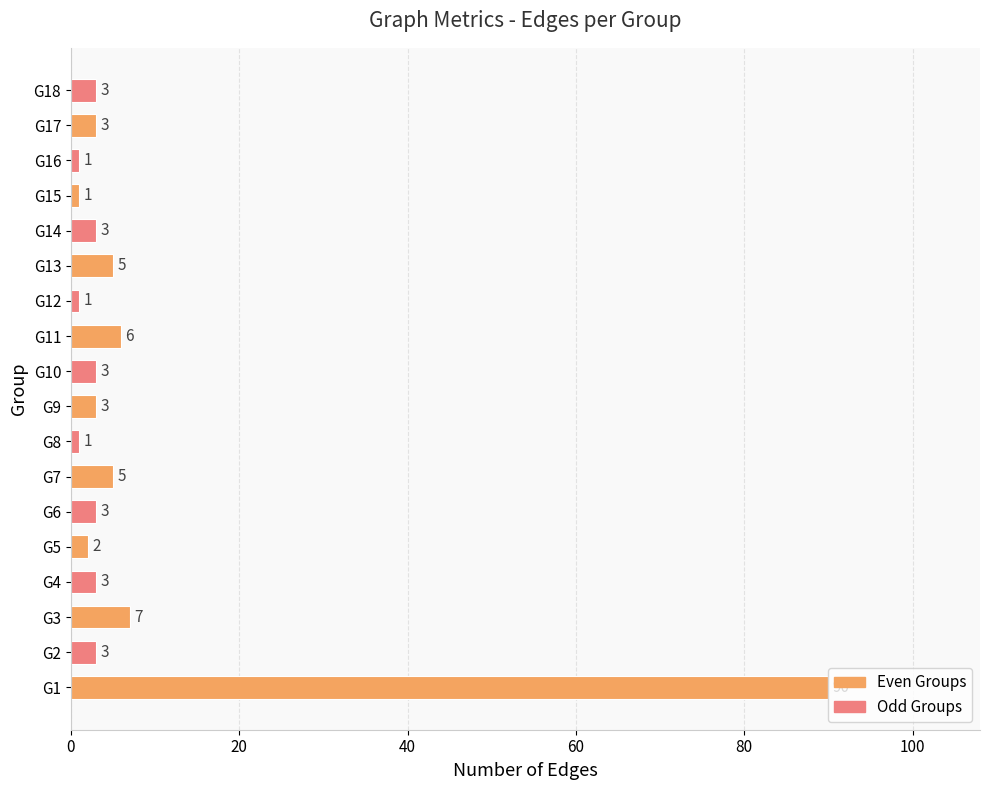

What is the approximate value at G1, to the nearest 10?

90